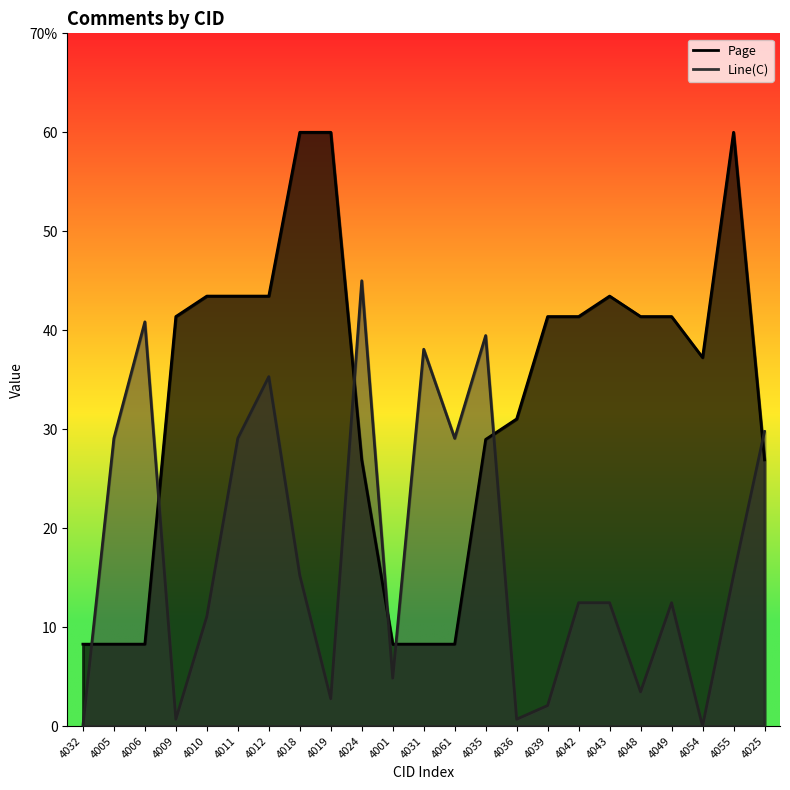

Which series ends up on top after the final intersection of Page and Line(C)?

Line(C)